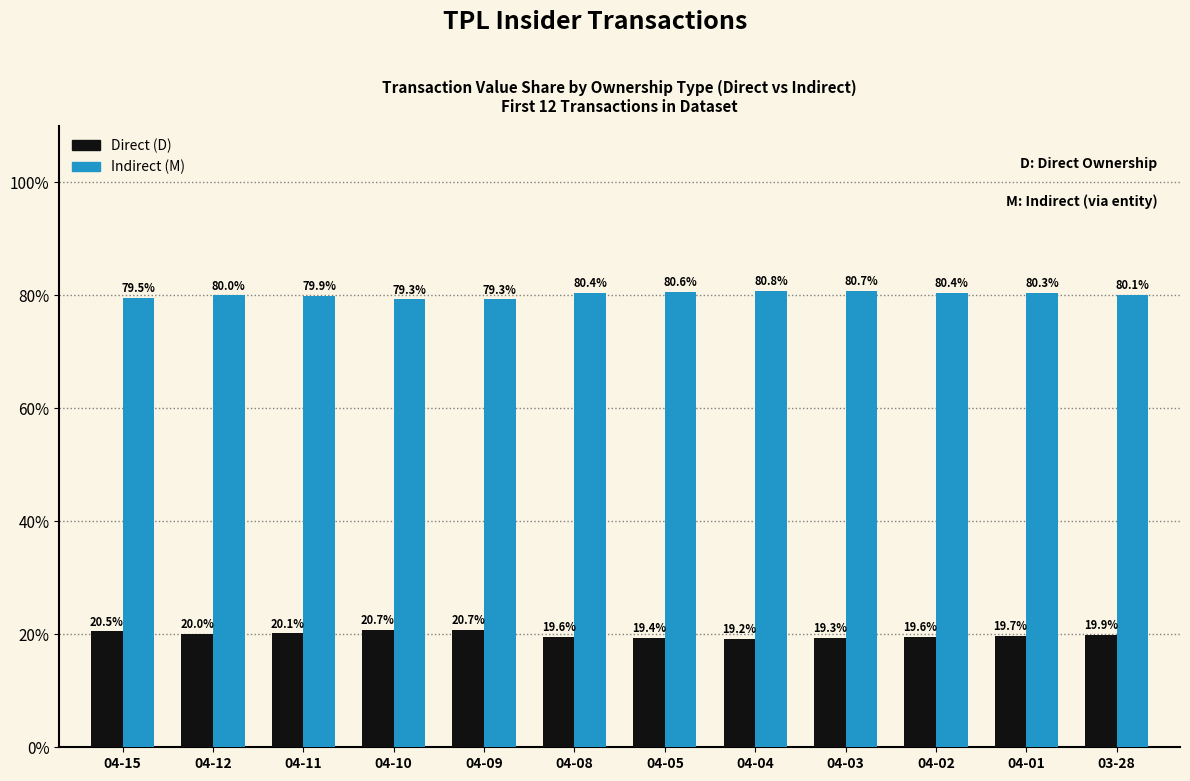

What is the average value of the Indirect (M) series?

80.1